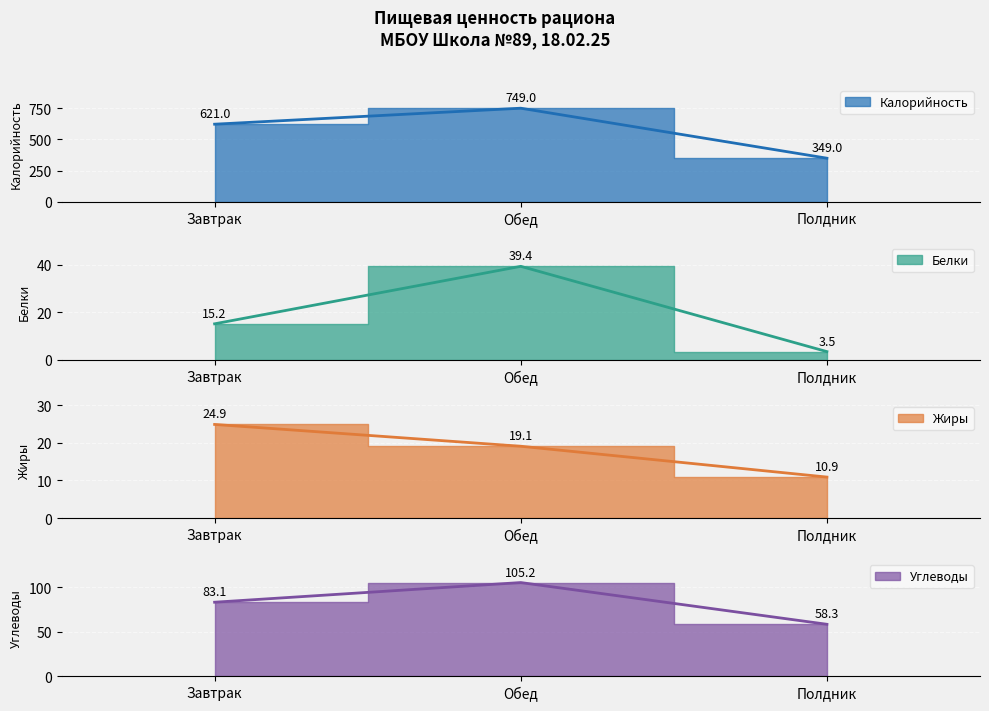

What is the difference between the Углеводы values at Завтрак and Полдник?

24.8